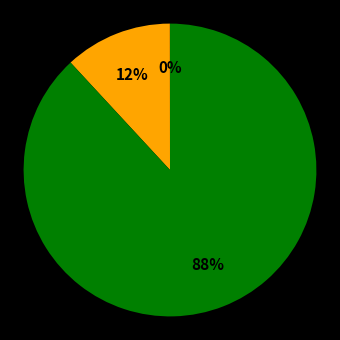

To the nearest percent, what is the average slice percentage?

33%